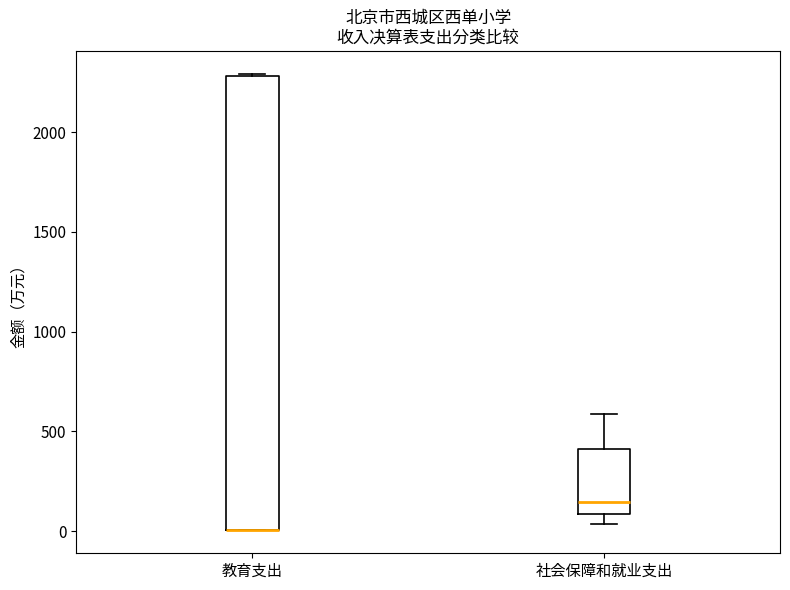

Reading left to right, read every box against the y-axis: the position of its median line, the range the box covers, and the ends of its whiskers. The values are not printed on the chart, so give them approximately, as read against the axis.

教育支出: median 0 (drawn on the box's lower edge), box 0 to 2300, whiskers 0 to 2300
社会保障和就业支出: median 150, box 100 to 400, whiskers 50 to 600